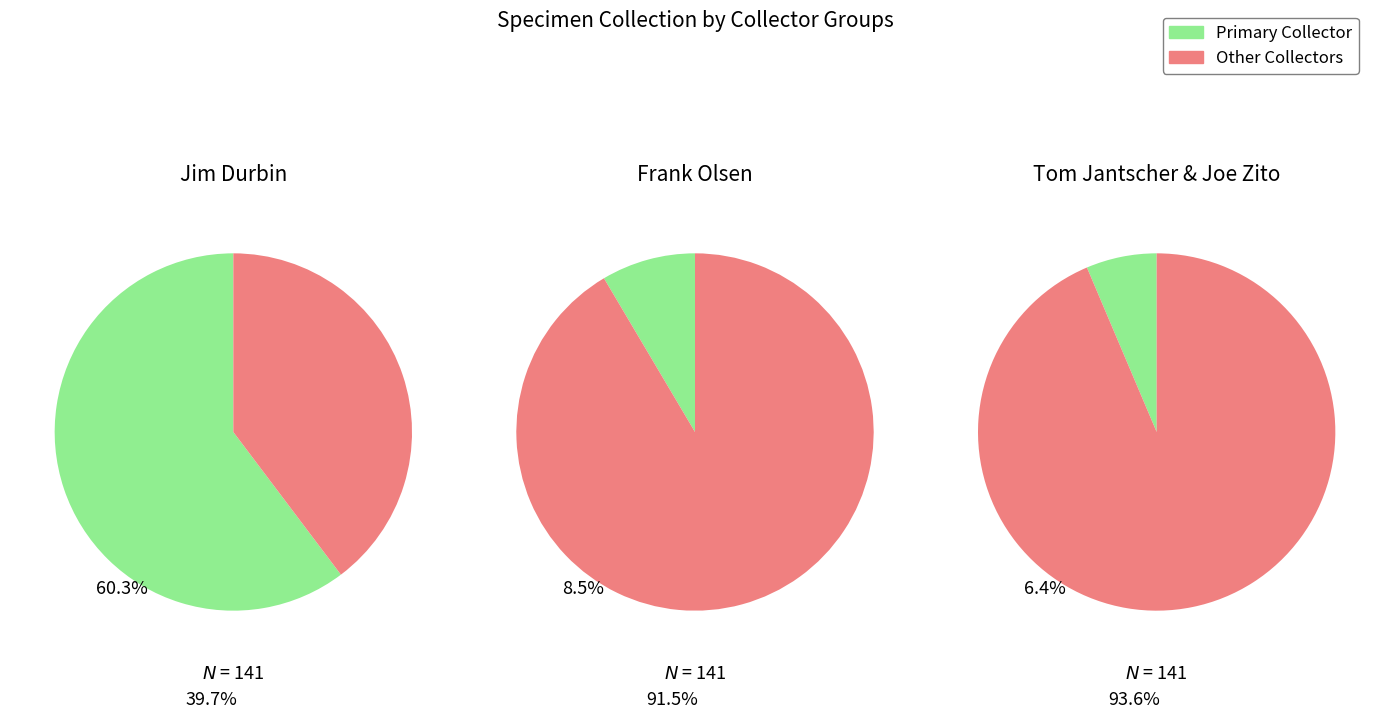

The counts slice represents 60% of the pie. True or false?

True